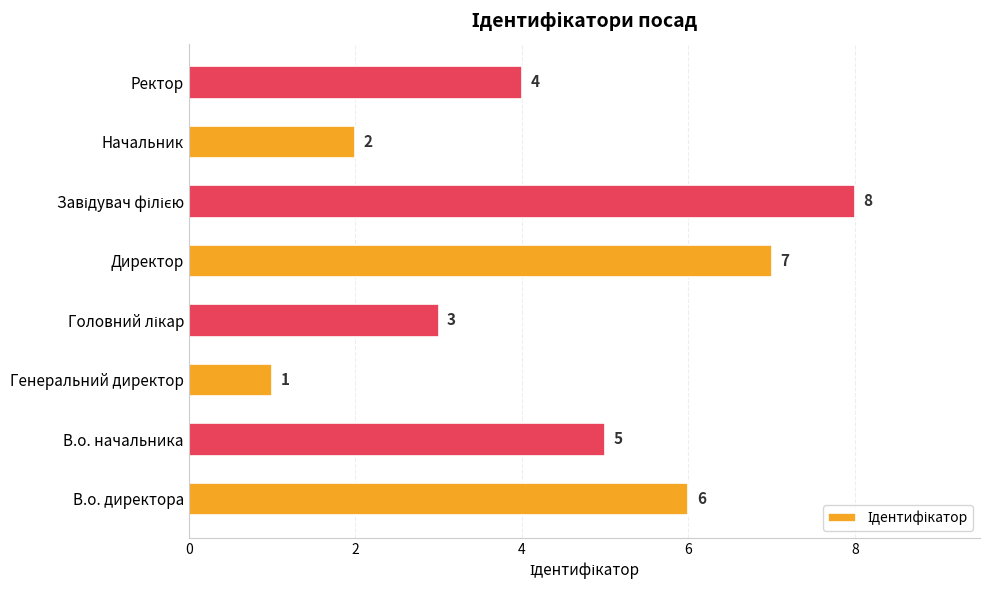

Between Начальник and В.о. директора, which is larger?

В.о. директора